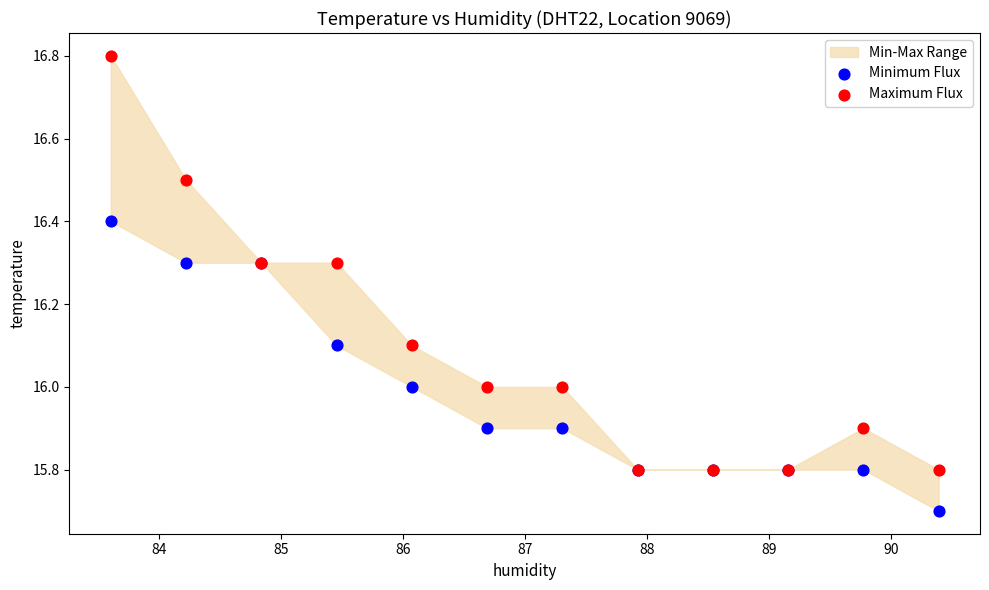

Which series contains the lowest Y value?

Minimum Flux